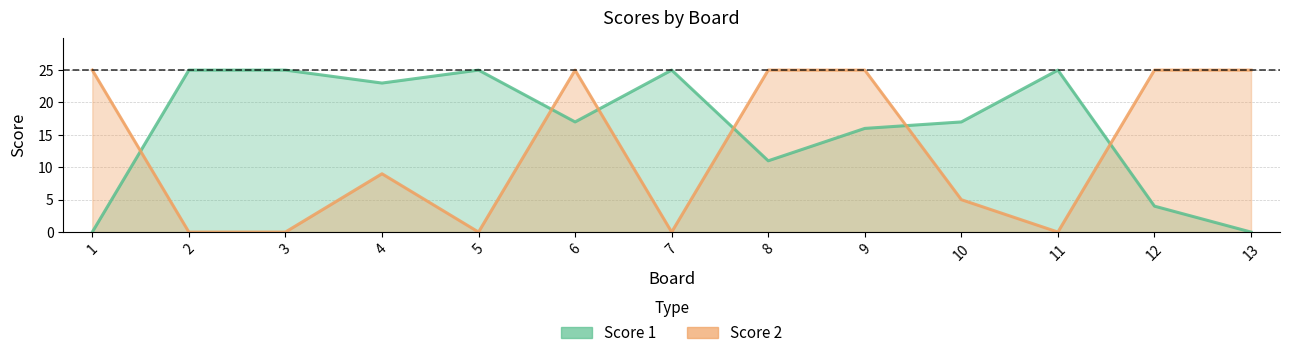

True or false: Score 2 and Score 1 cross at least once.

True